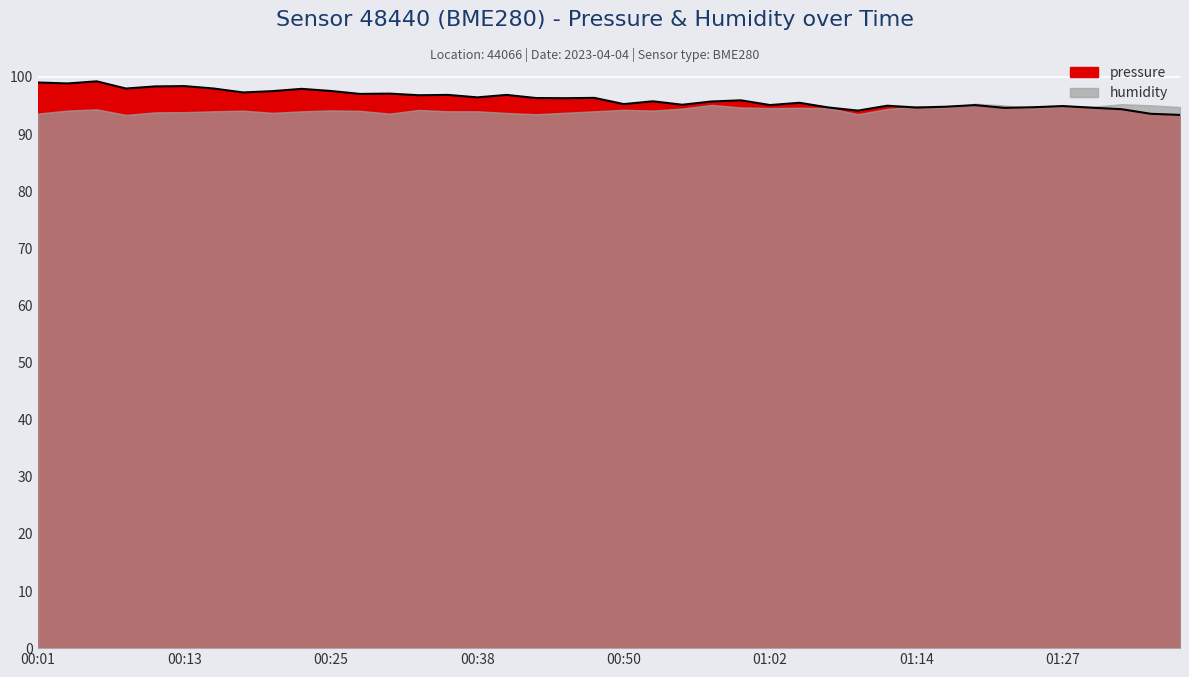

At which category does the chart reach its peak across all series?

00:06